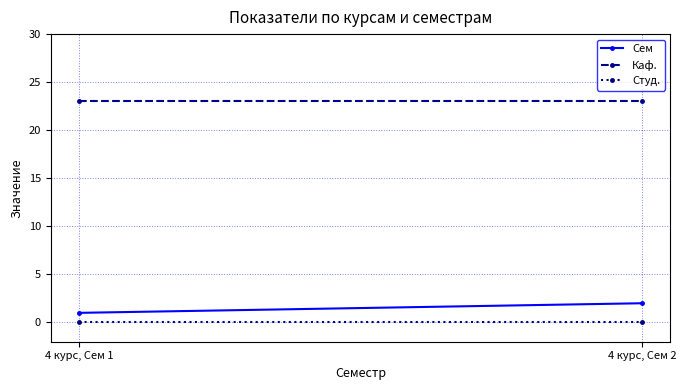

Which category has the highest value across all series?

4 курс, Сем 1